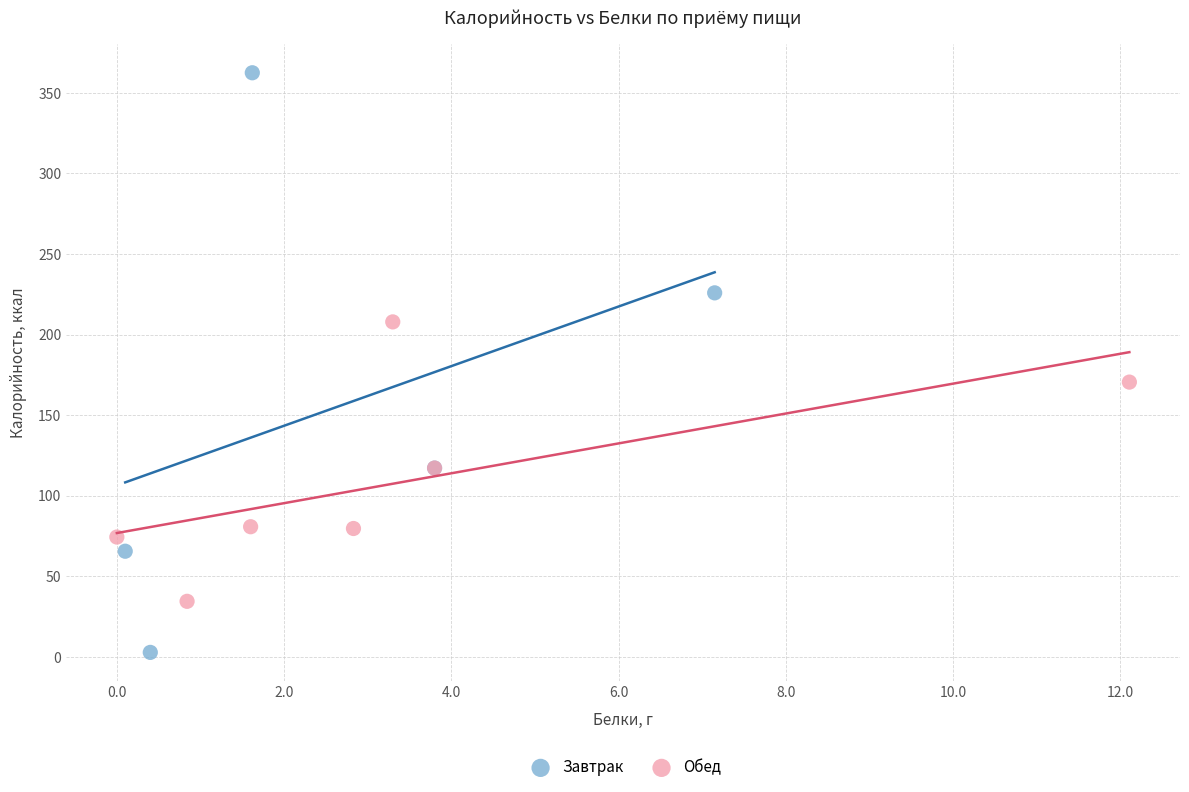

Which series reaches the maximum Y coordinate?

Завтрак